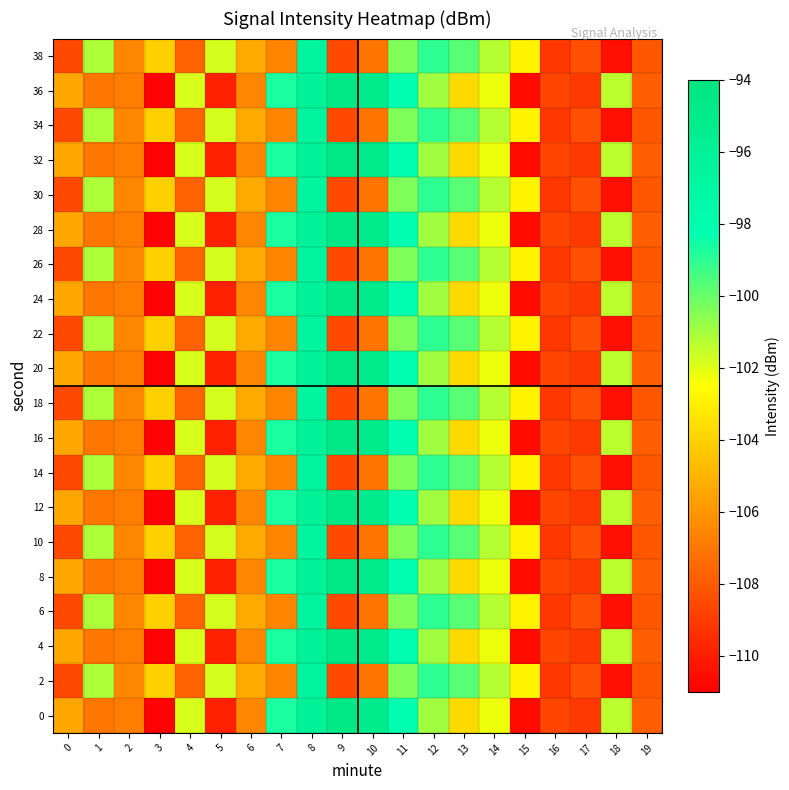

Which has a higher value, 6 or 16?

6